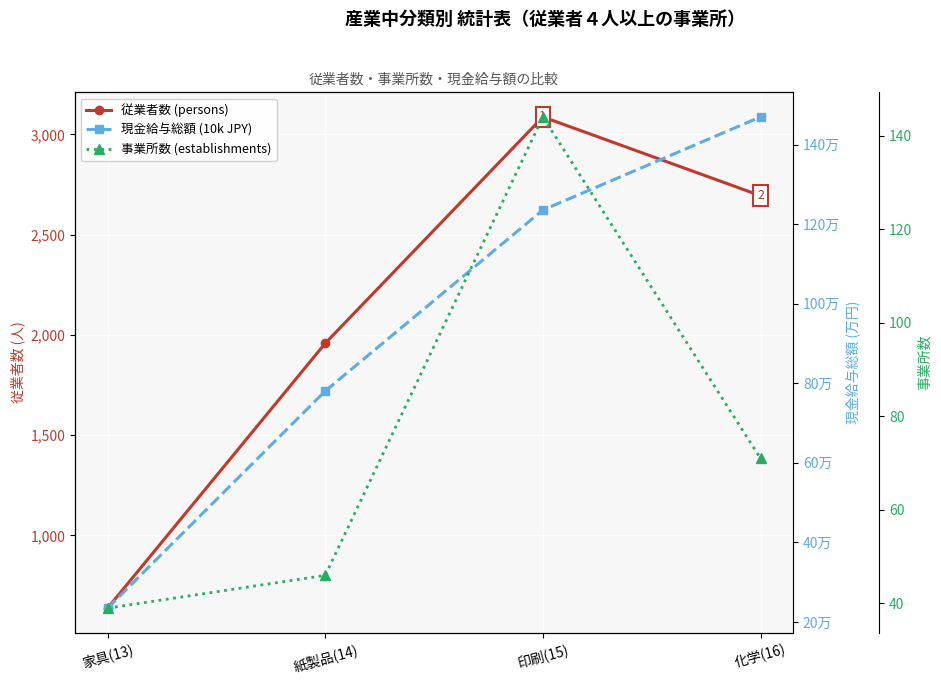

True or false: 従業者数 (persons) and 現金給与総額 (10k JPY) cross at least once.

False